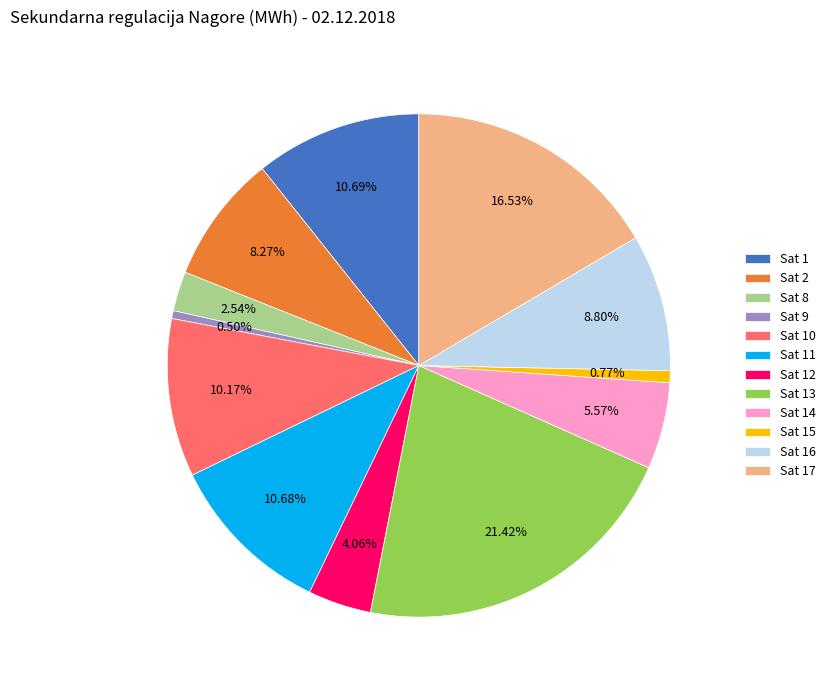

Between Sat 8 and Sat 2, which is larger?

Sat 2